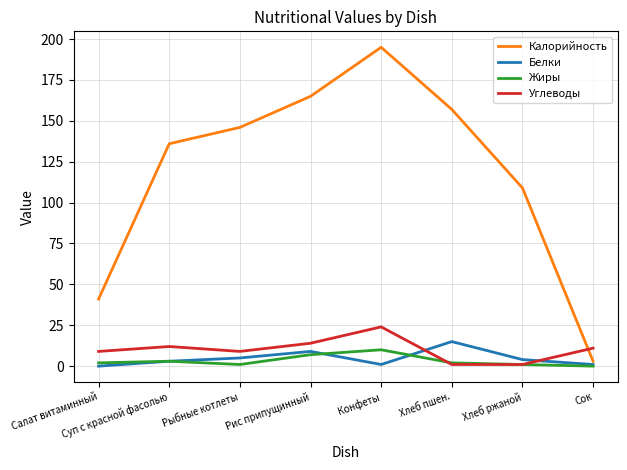

Rank the series by their maximum value, from lowest to highest.

Жиры, Белки, Углеводы, Калорийность